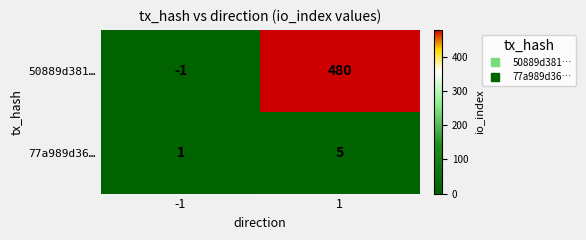

How many distinct data groups are displayed?

2